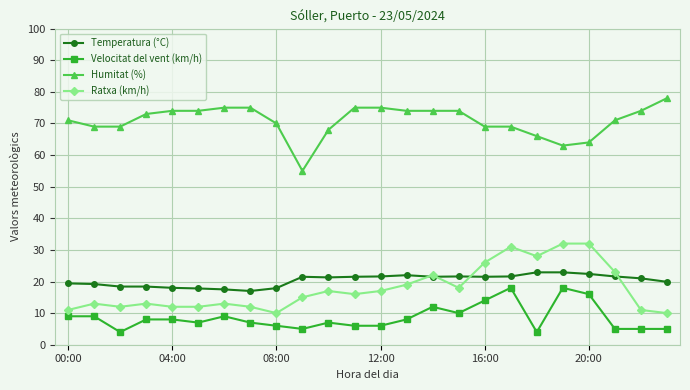

True or false: Humitat (%) and Temperatura (°C) intersect in this chart.

False